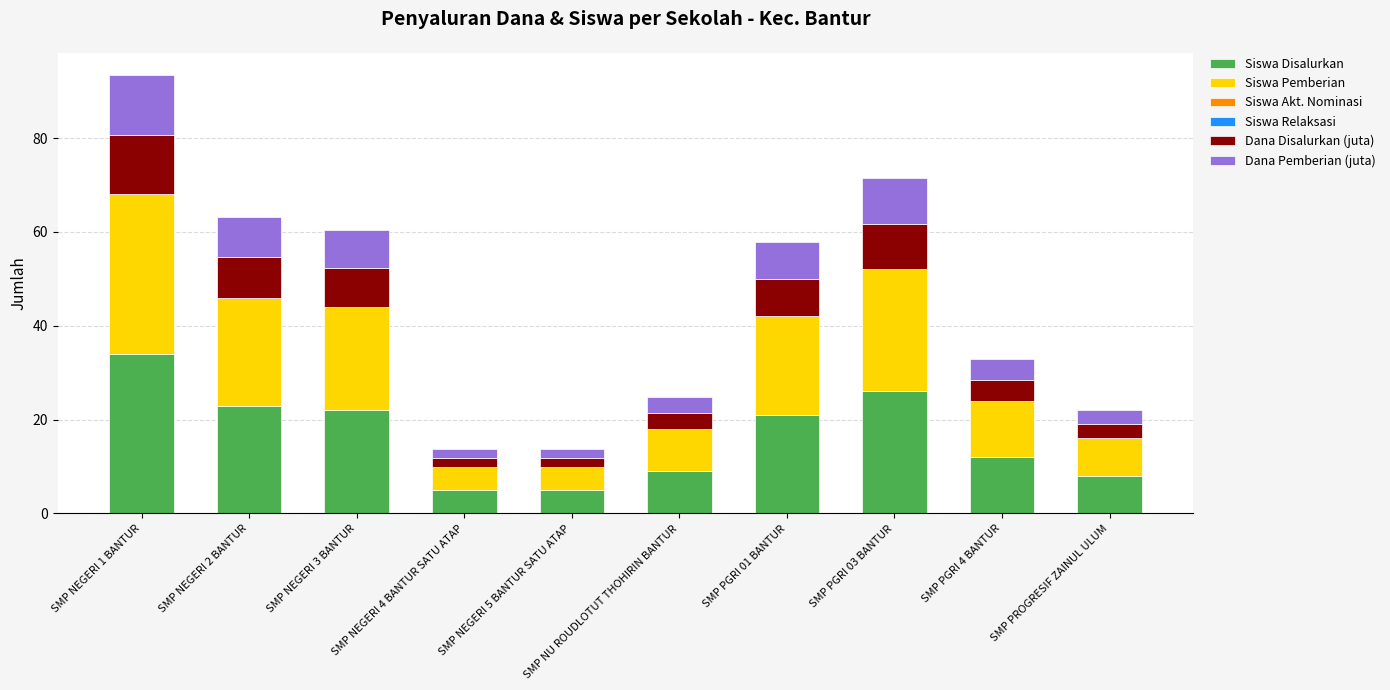

Read the Siswa Disalurkan value at SMP PGRI 01 BANTUR.

21.0